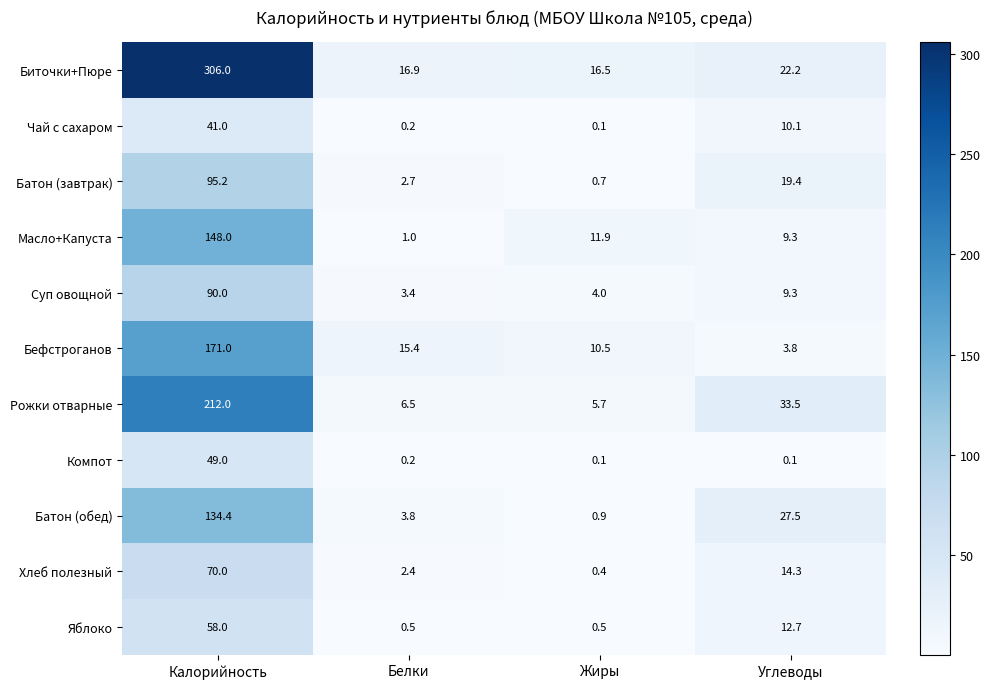

Between Жиры and Углеводы, which series saw the biggest shift?

Рожки отварные